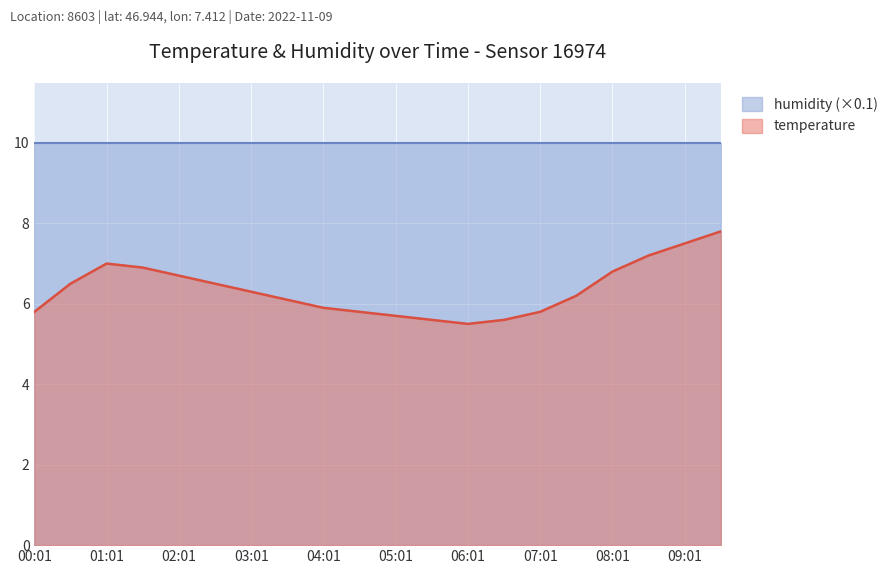

What is the maximum value shown in the chart?

10.0